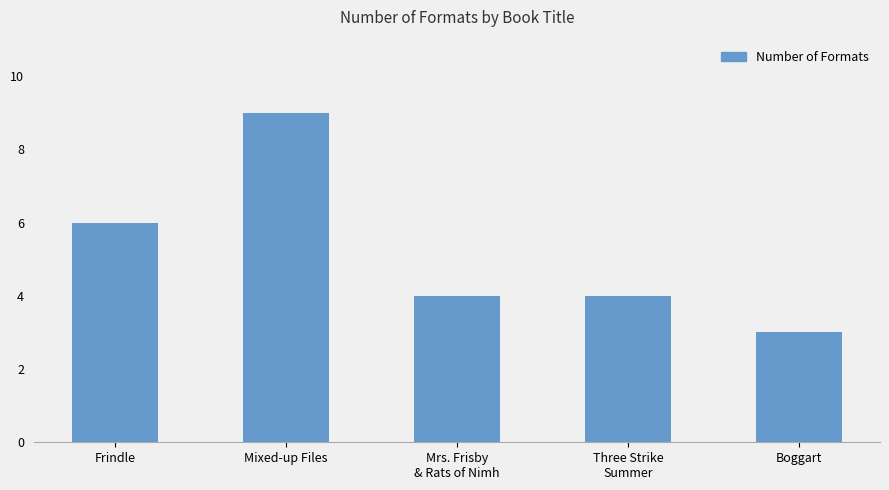

True or false: the data shows 2 at Three Strike
Summer.

False